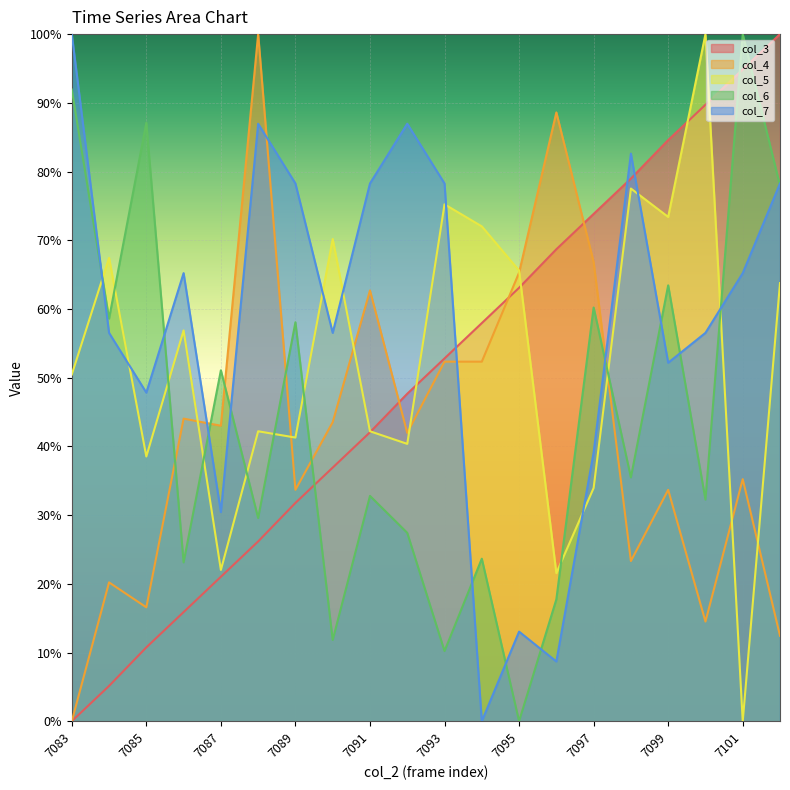

Does the chart display data point markers on the line(s)?

No